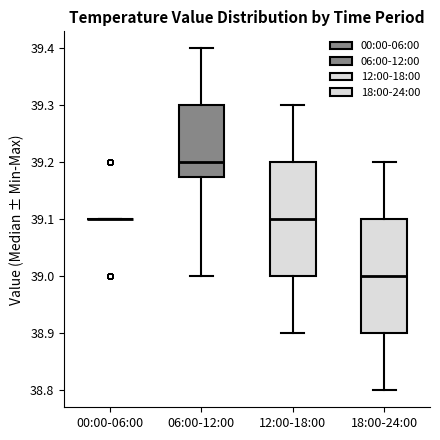

Reading left to right, read every box against the y-axis: the position of its median line, the range the box covers, and the ends of its whiskers. The values are not printed on the chart, so give them approximately, as read against the axis.

00:00-06:00: box collapsed to a line at 39.10, whiskers 39.10 to 39.10
06:00-12:00: median 39.20, box 39.18 to 39.30, whiskers 39.00 to 39.40
12:00-18:00: median 39.10, box 39.00 to 39.20, whiskers 38.90 to 39.30
18:00-24:00: median 39.00, box 38.90 to 39.10, whiskers 38.80 to 39.20